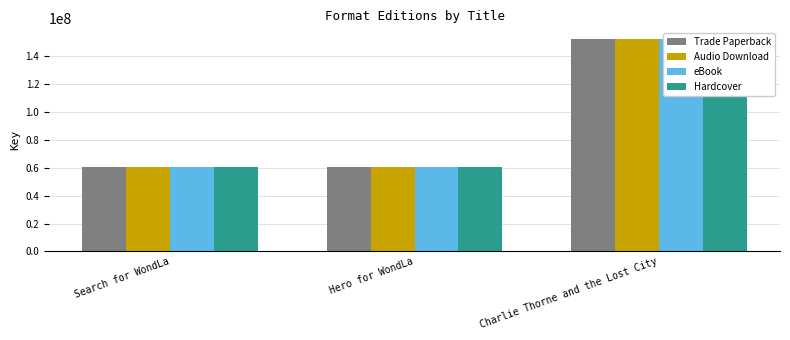

What is the sum of the Hardcover values at Hero for WondLa and Search for WondLa?

121136967